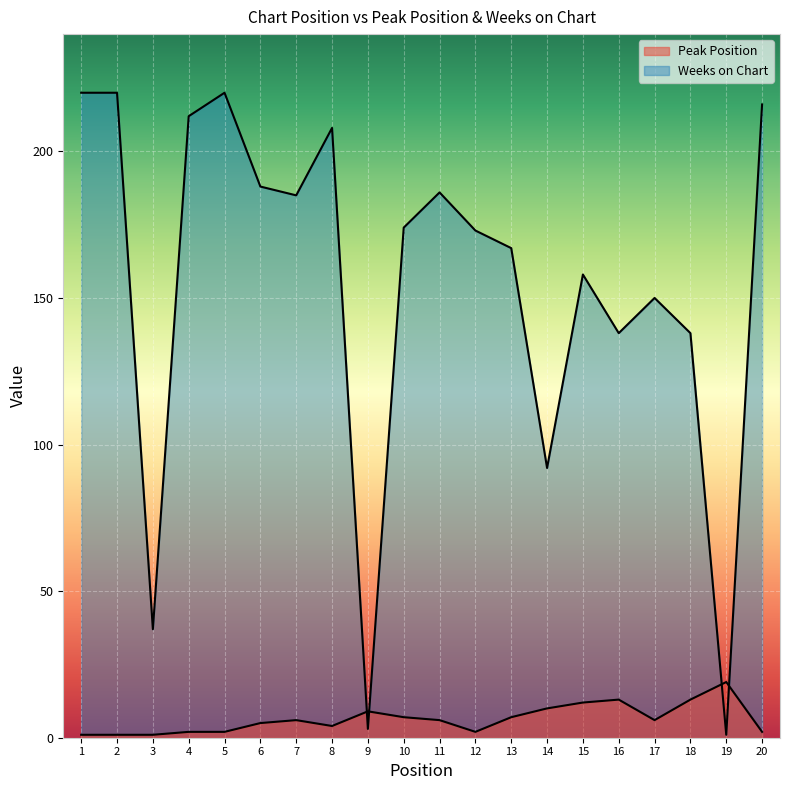

What is the sum of all Weeks on Chart values?

3086